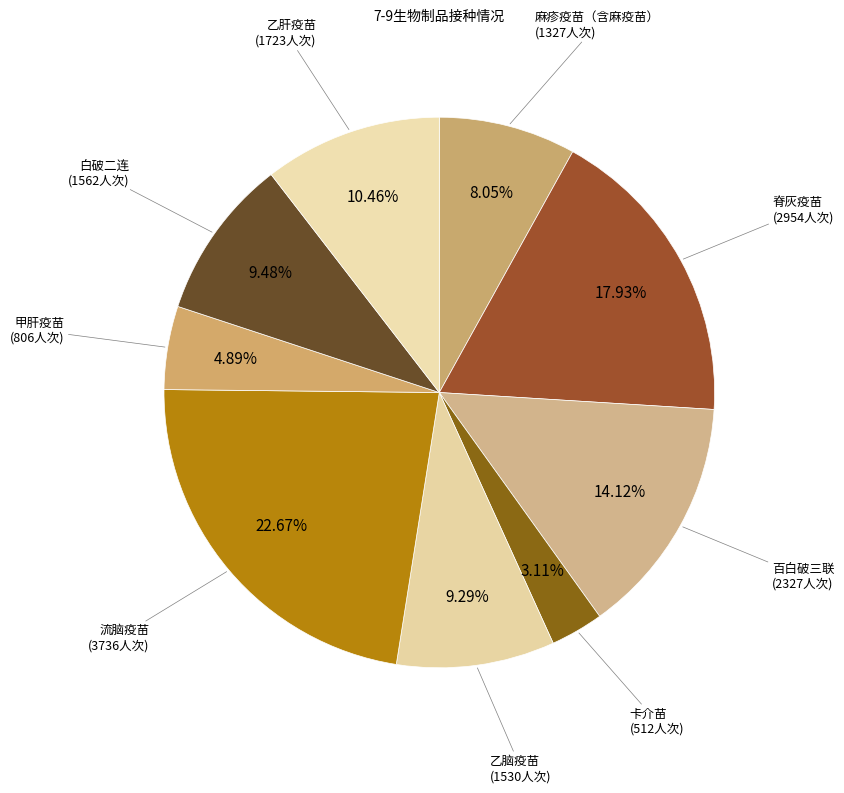

Is there any slice that represents more than half of the pie?

No